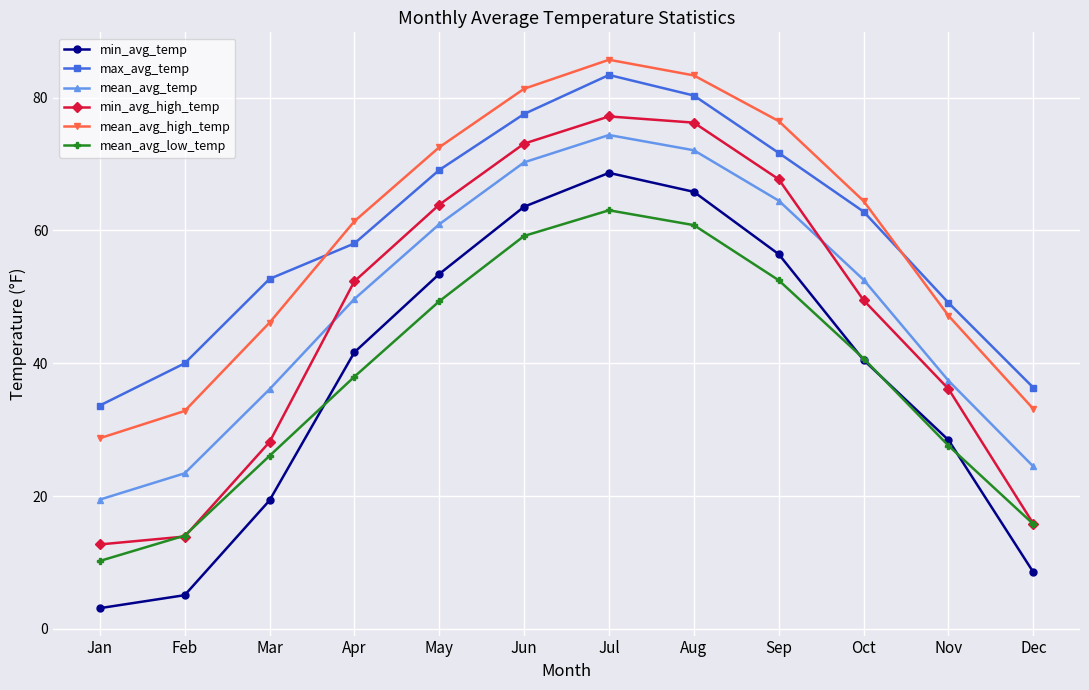

How many intersections are there between min_avg_high_temp and mean_avg_temp?

2